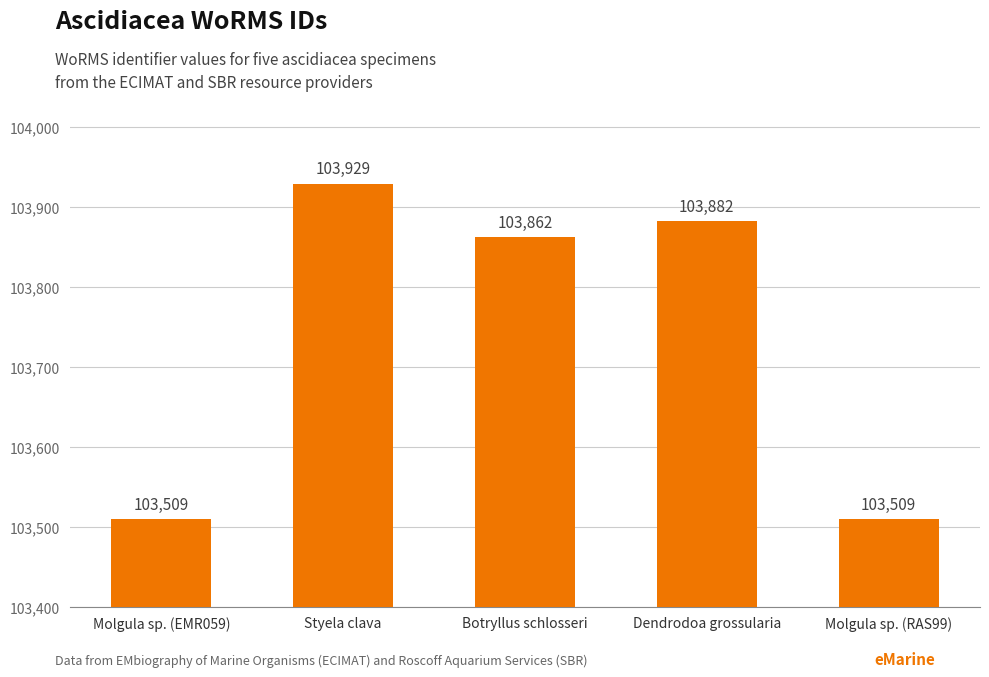

What is the label of the 3rd bar from the right?

Botryllus schlosseri